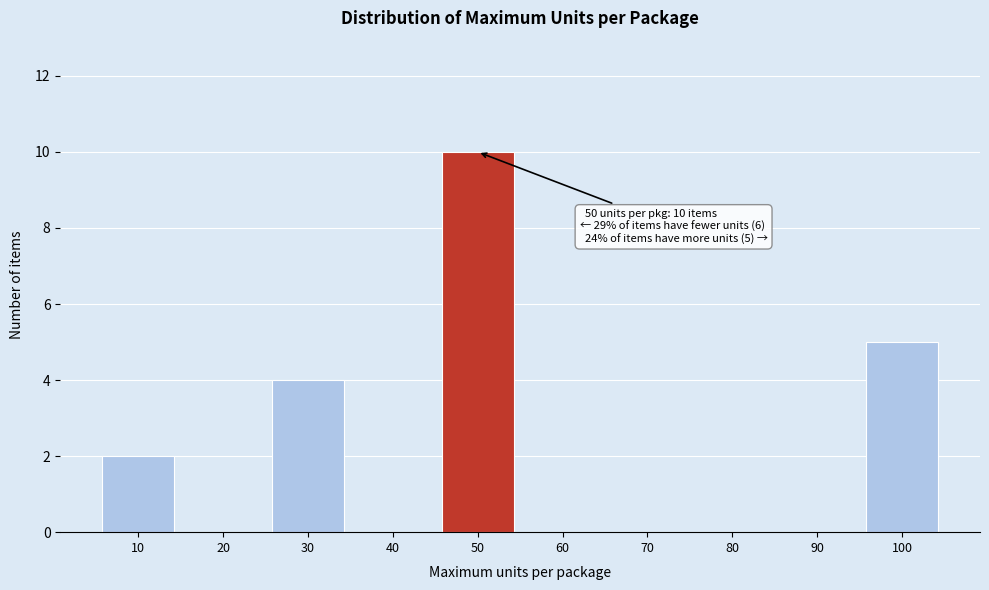

Reading left to right, extract all data points from this chart.

10=2	20=0	30=4	40=0	50=10	60=0	70=0	80=0	90=0	100=5